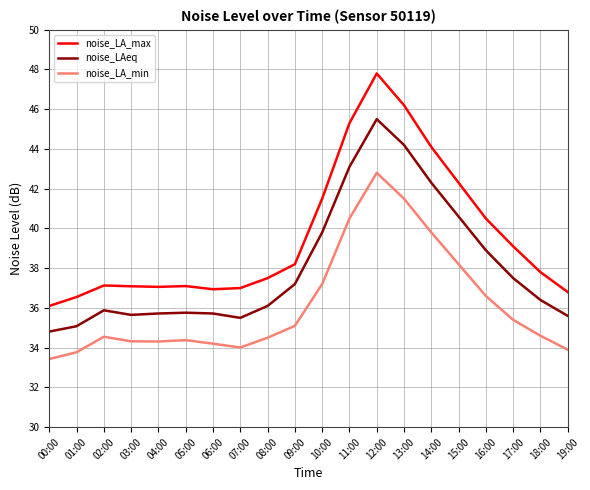

Does the chart have visible grid lines?

Yes